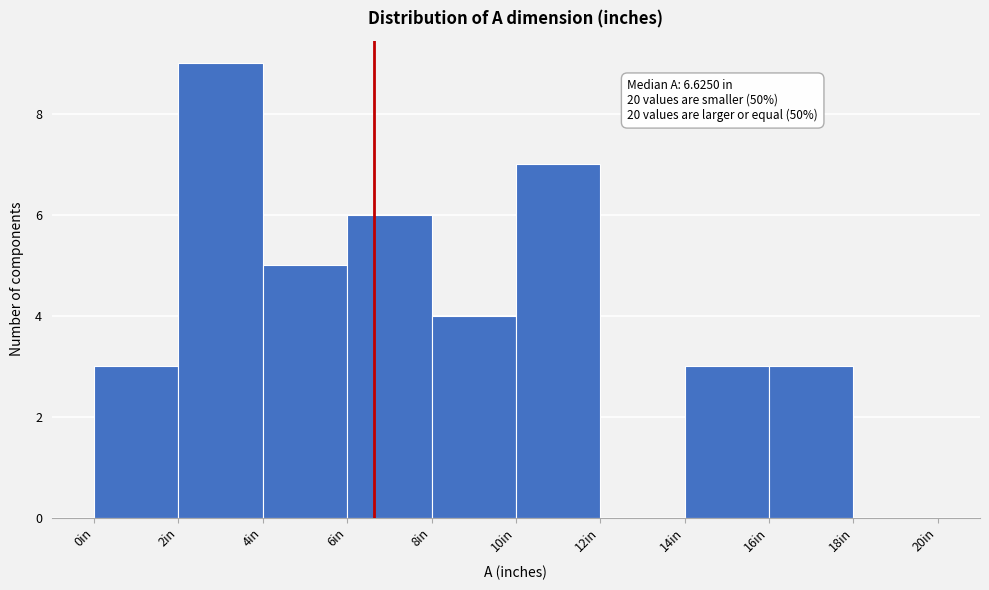

Over which range of the x-axis is the bar tallest?

2 to 4